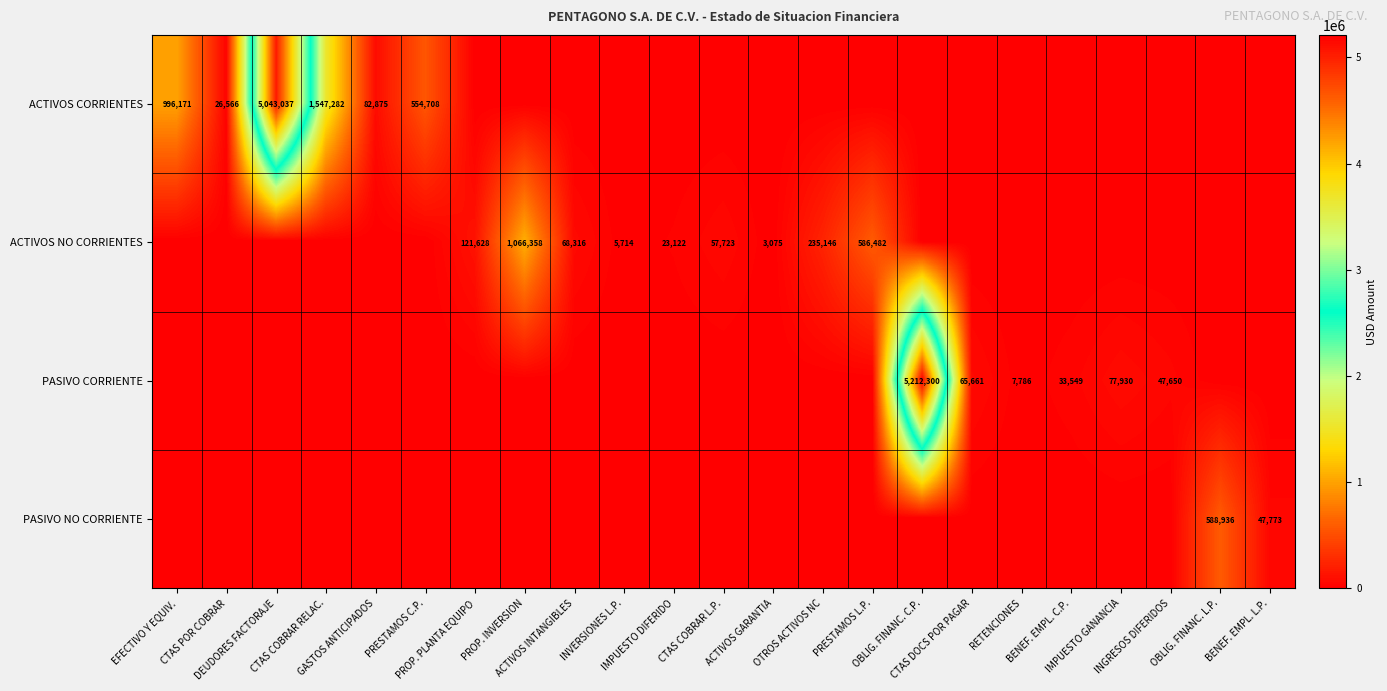

True or false: PASIVO CORRIENTE has a value of 0.0 at ACTIVOS GARANTIA.

True